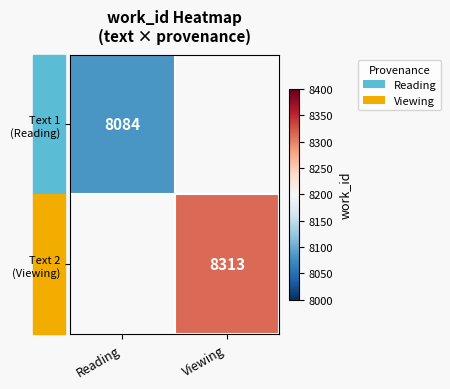

How many positive values does the Text 2 (Viewing) series have?

1